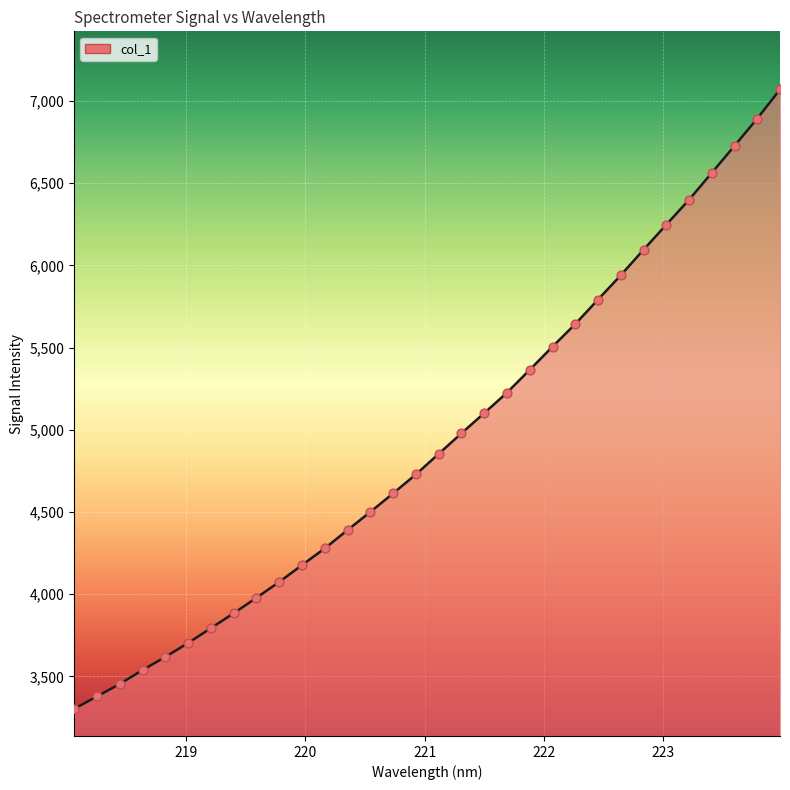

What is the difference between the maximum and minimum values?

3766.5